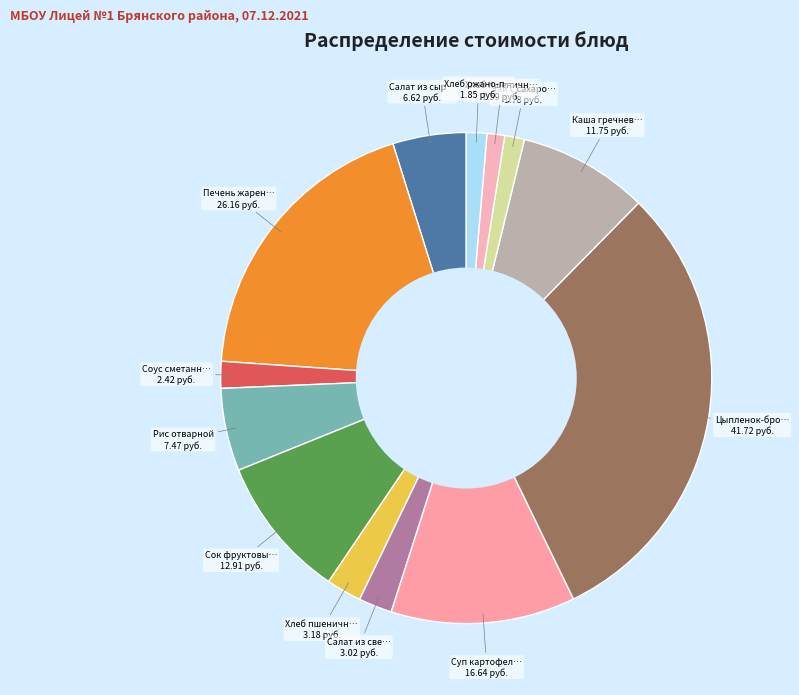

Is there any slice that represents more than half of the pie?

No